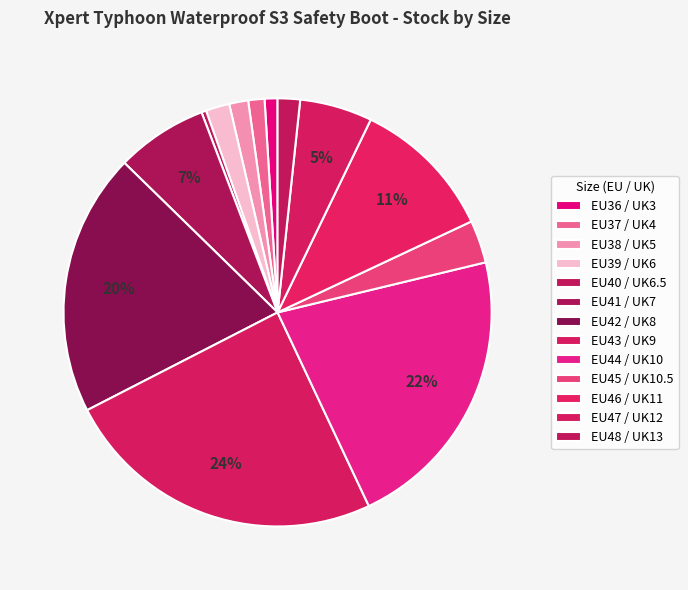

Combined, do EU36 / UK3 and EU41 / UK7 account for over 50%?

No